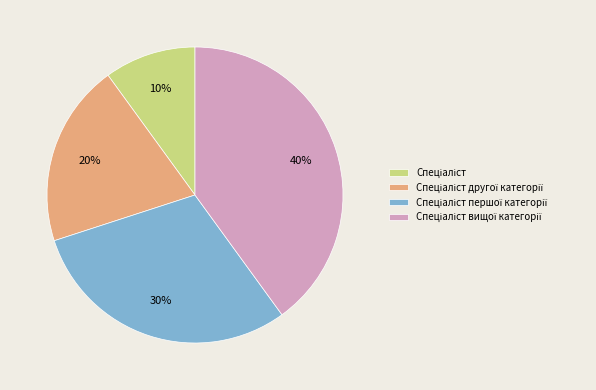

To the nearest percent, what is the average slice percentage?

25%